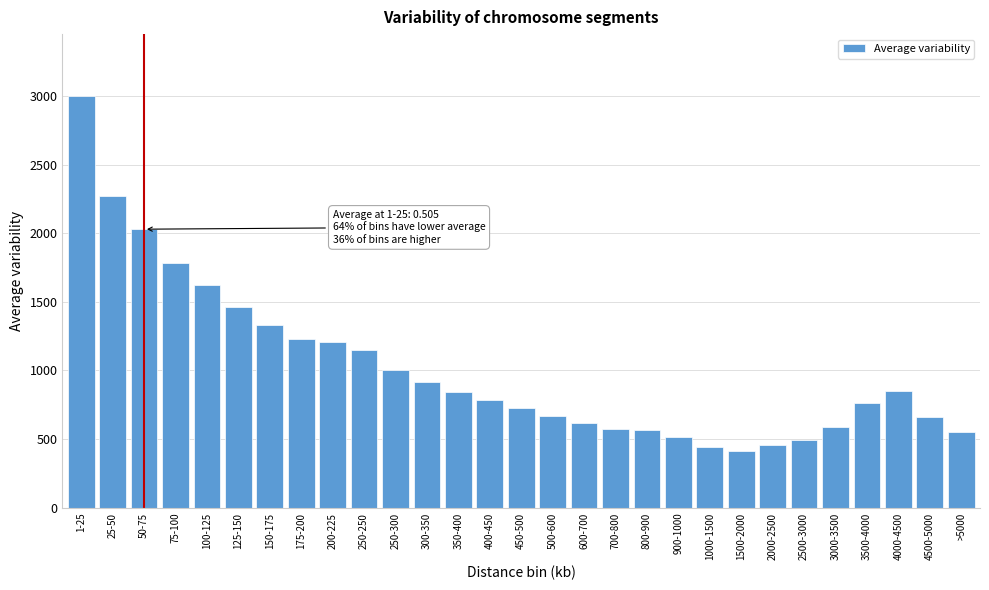

What is the difference between the maximum and second lowest values?

2556.5